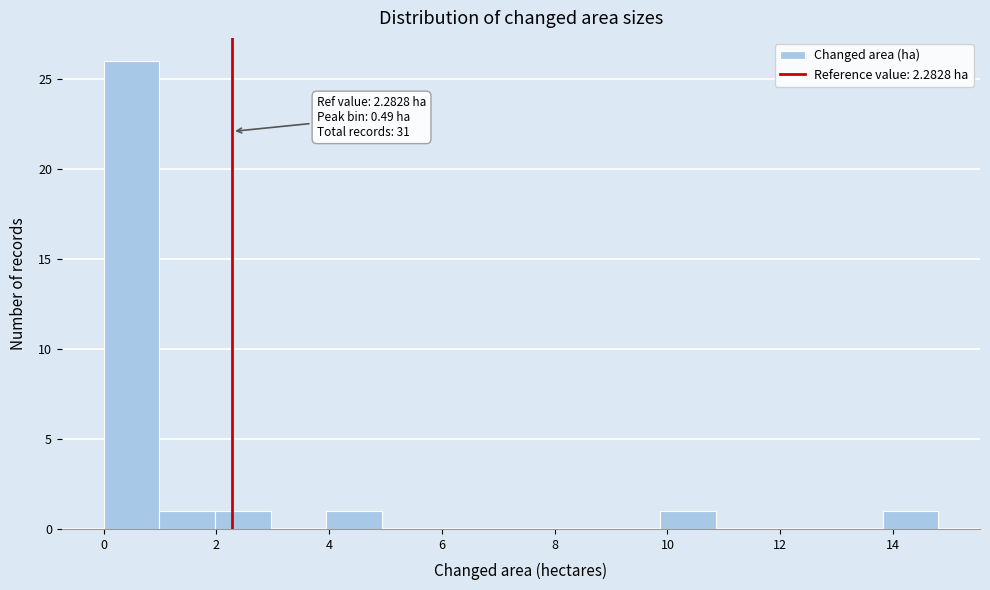

Which range on the x-axis has the tallest bar?

0.0 to 1.0